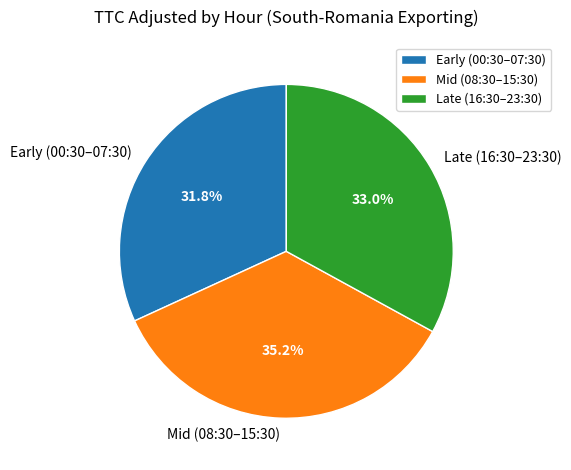

What is the total percentage of Early (00:30–07:30) and Mid (08:30–15:30)?

67.0%